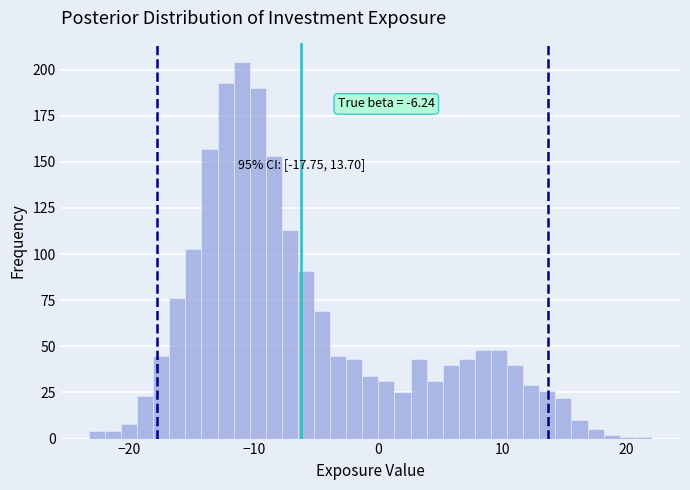

Around what value on the x-axis is the tallest bar? Give the approximate position of its centre, as read against the axis.

-11